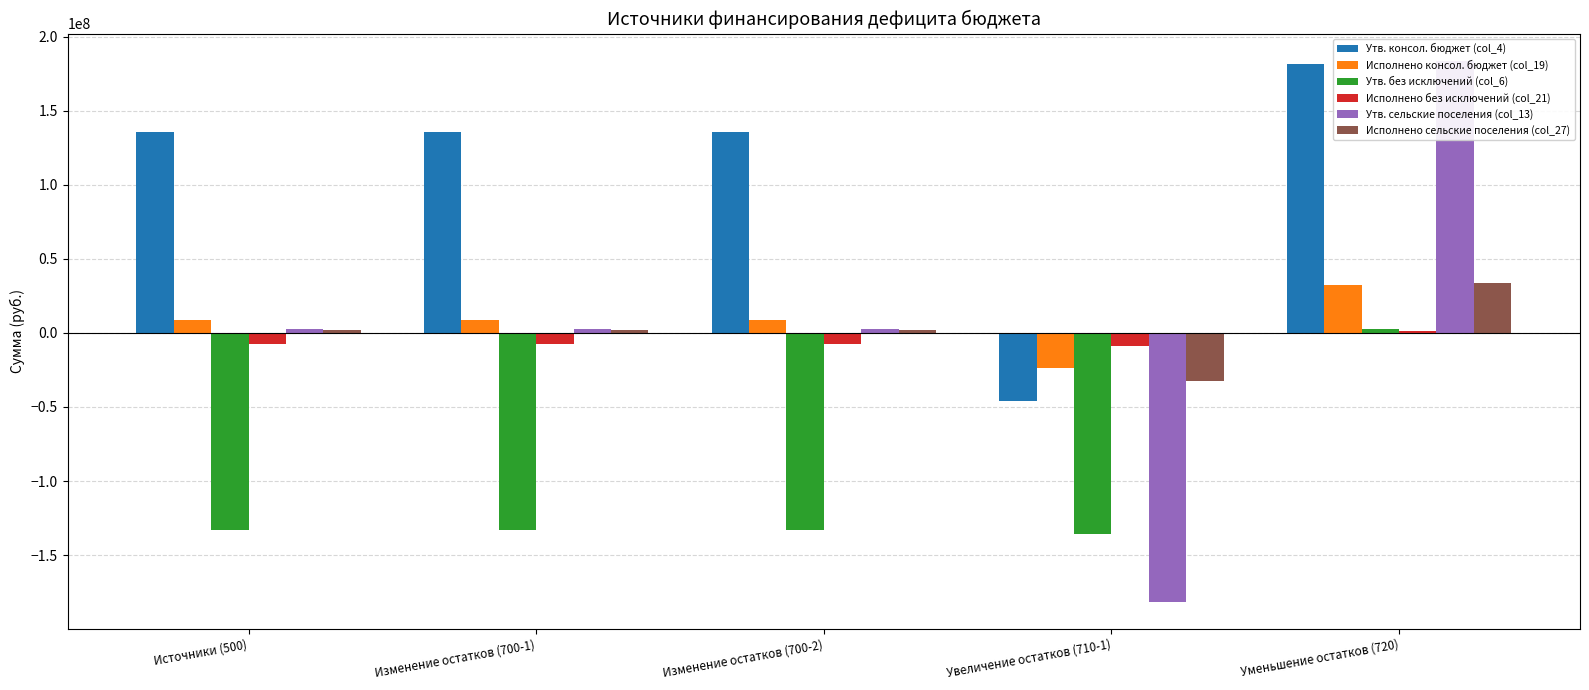

Are the bars grouped side by side (vs. stacked)?

Yes